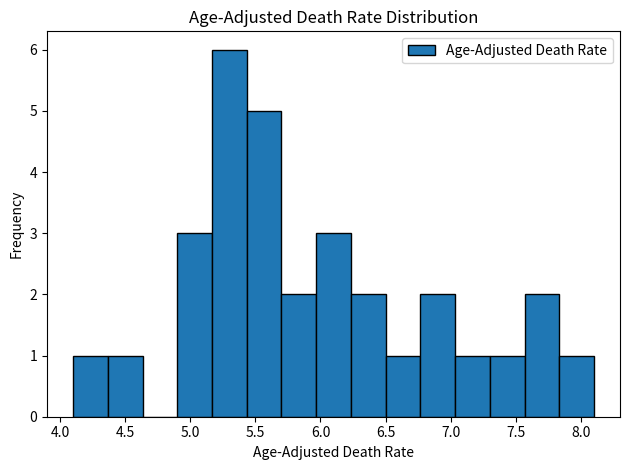

Over which range of the x-axis is the bar tallest?

5.15 to 5.45